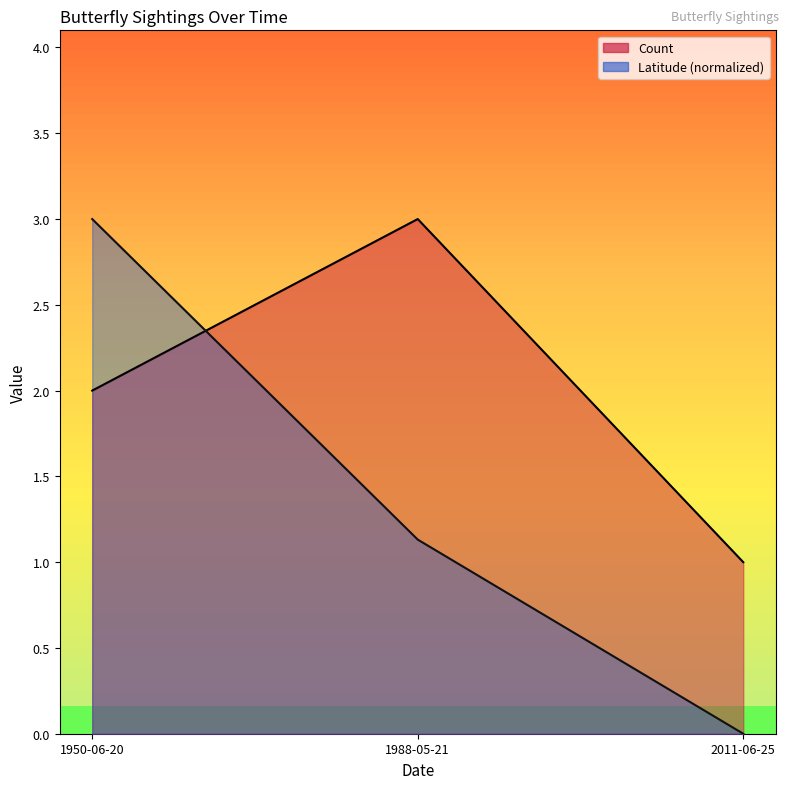

Reading left to right, what are all the values shown in this chart?

Count_line: 2.0	3.0	1.0
Latitude_line: 3.0	1.1	0.0